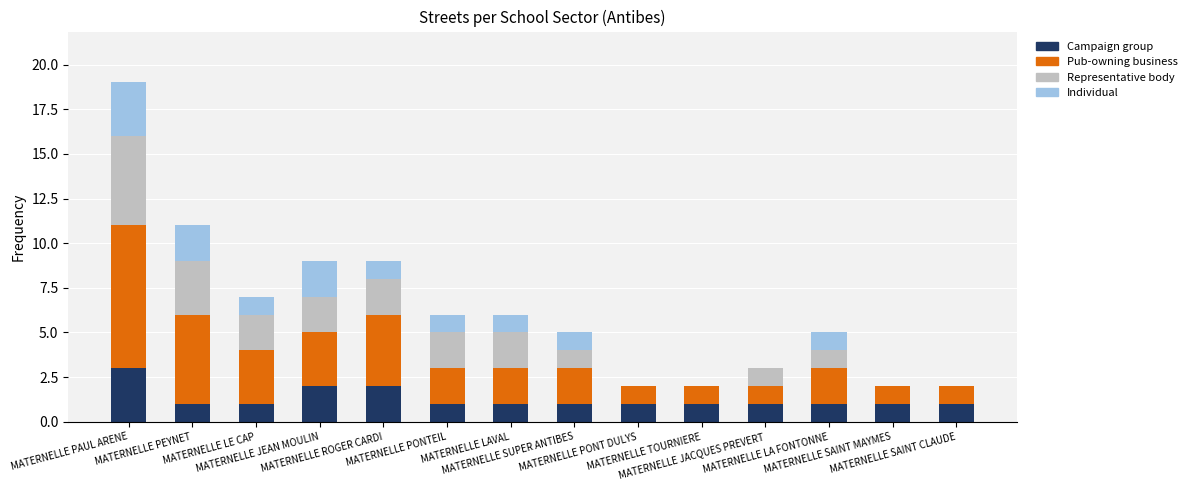

What is the highest value of the Campaign group series?

3